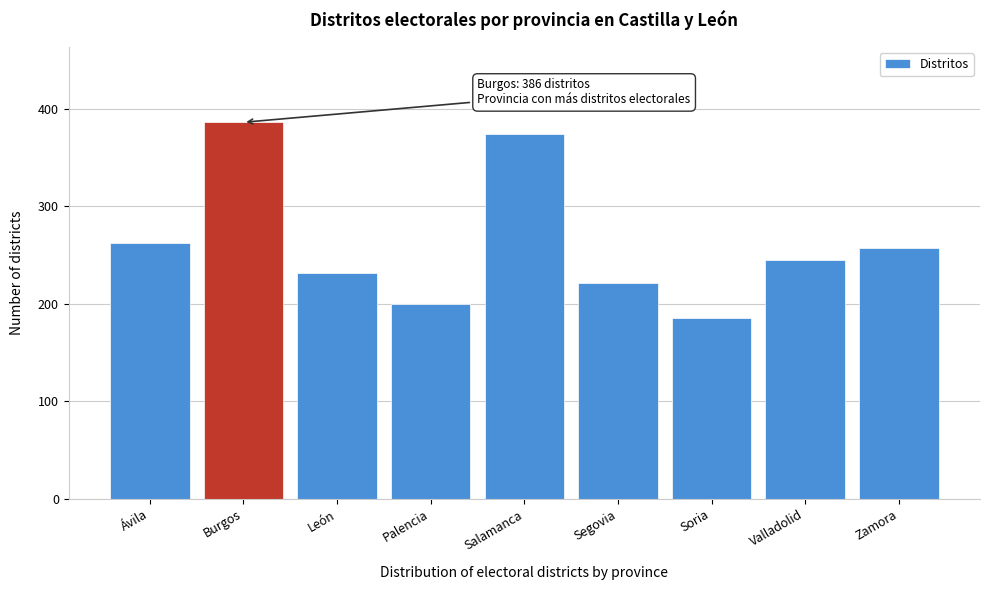

Reading right to left, list all the values displayed in this chart.

257	245	185	221	374	200	232	386	262